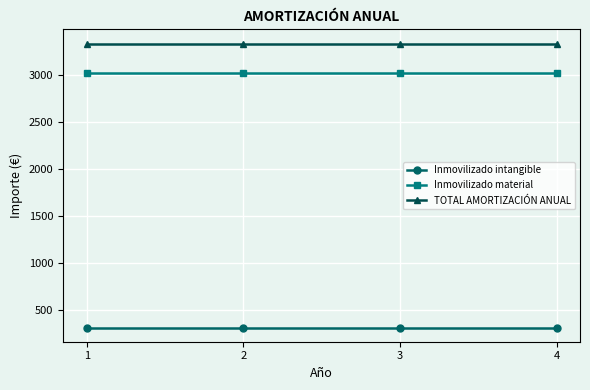

Is the value of TOTAL AMORTIZACIÓN ANUAL at 1 greater than the value of Inmovilizado intangible at 2?

Yes